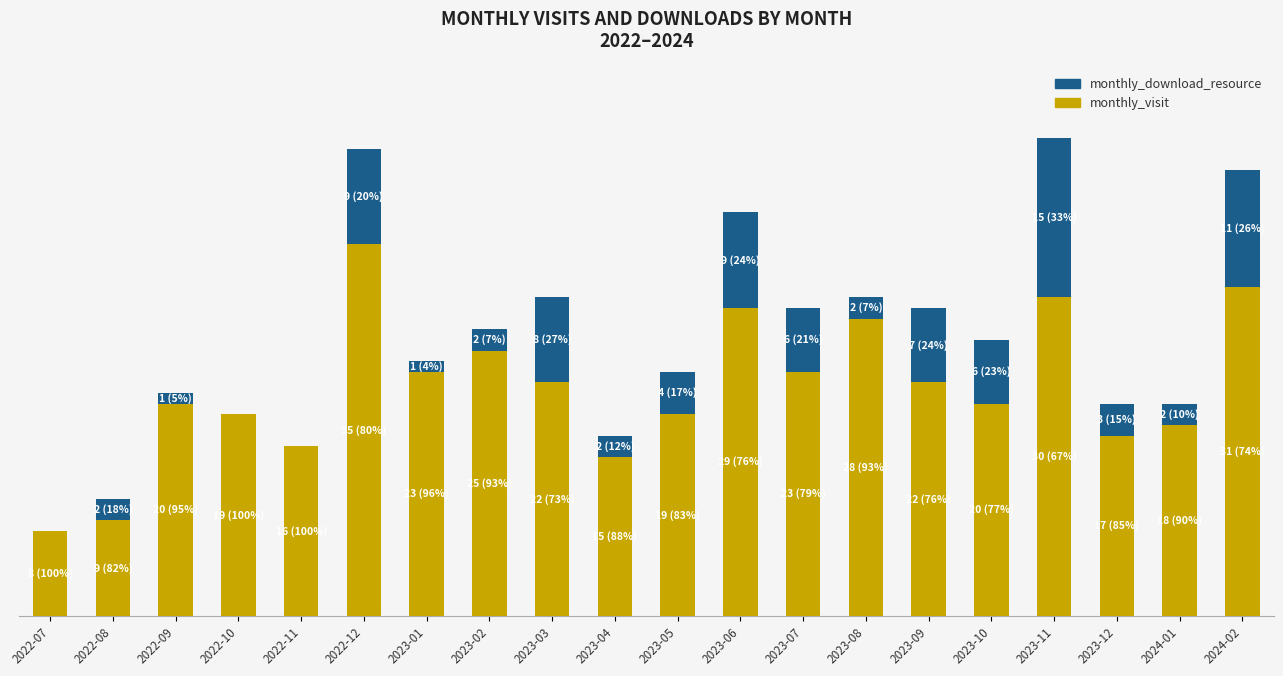

At which category is the sum across all series the highest?

2023-11